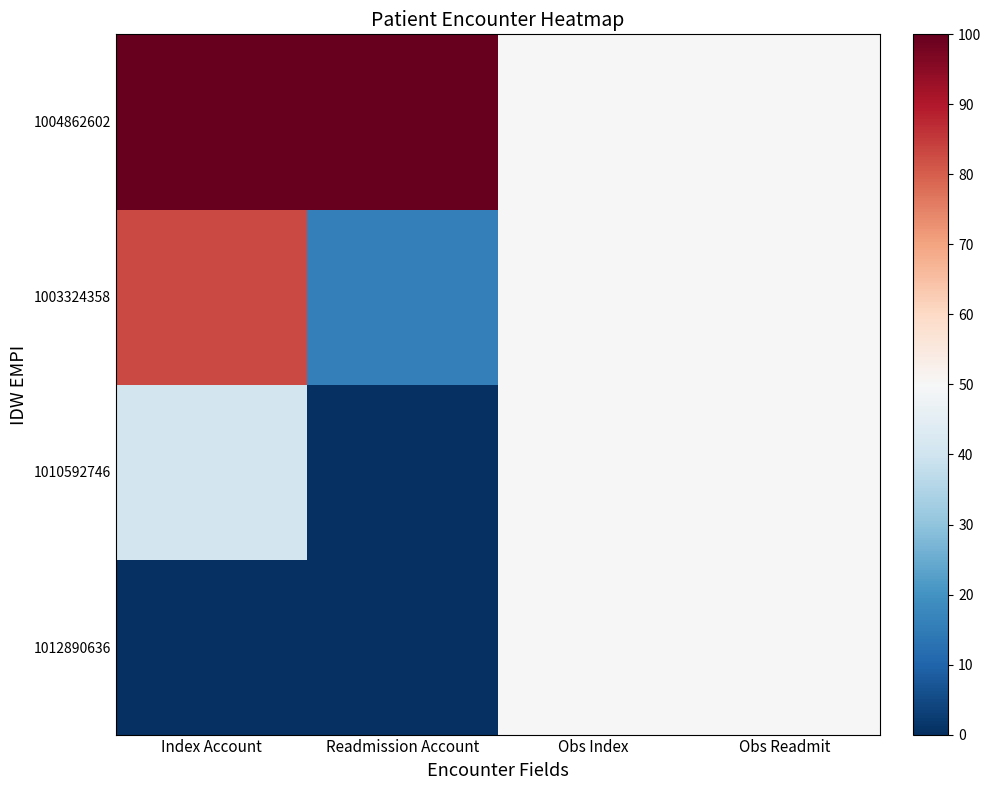

Which series has the widest spread of values?

1003324358